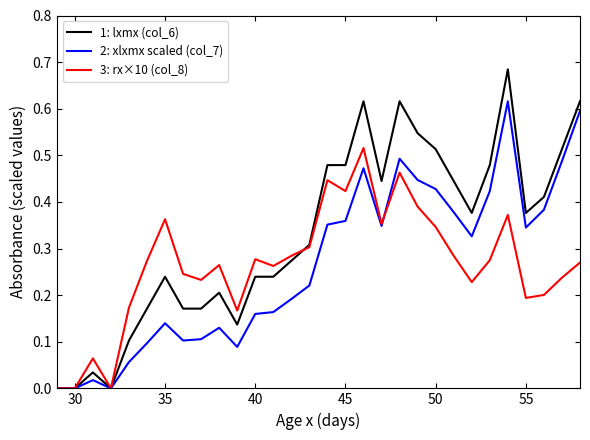

How many lines are shown in the chart?

3